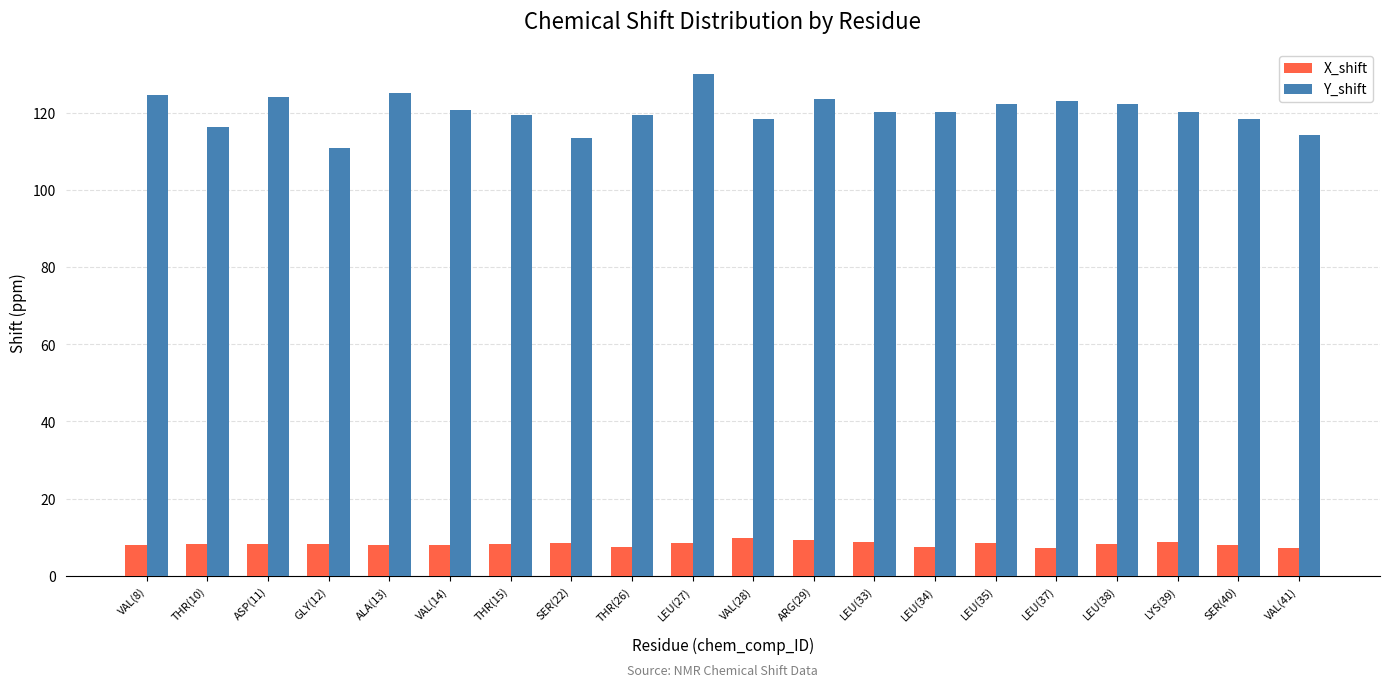

What is the total value across all series at THR(26)?

127.0